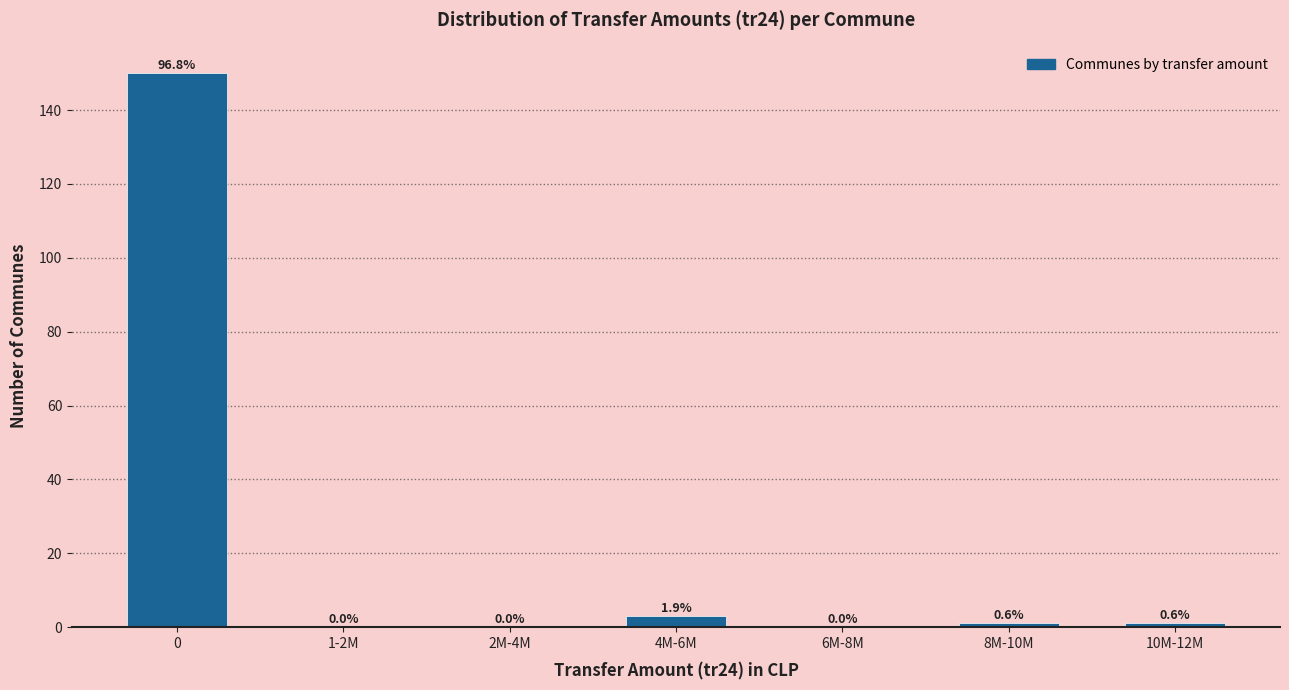

Are the bars horizontal?

No